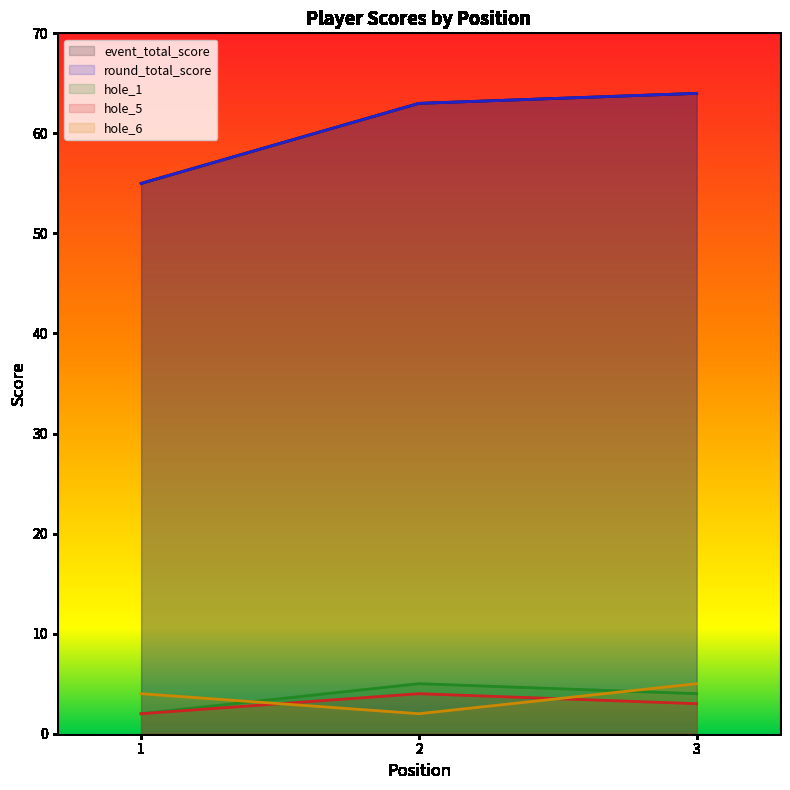

What is the sum of all event_total_score values?

182